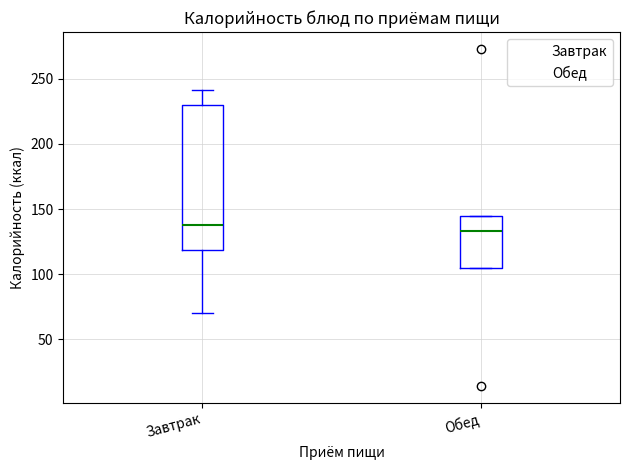

Where does the median line of the box for Обед sit on the y-axis? The values are not printed on the chart, so give them approximately, as read against the axis.

135